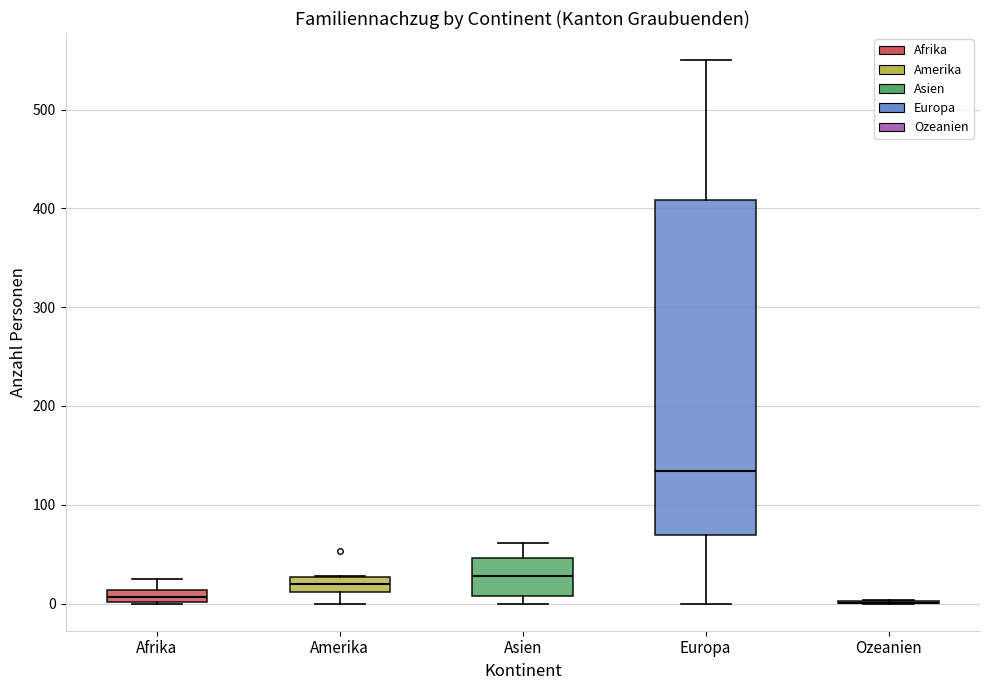

Where is the lower edge of the box for Afrika on the y-axis? The values are not printed on the chart, so give them approximately, as read against the axis.

0